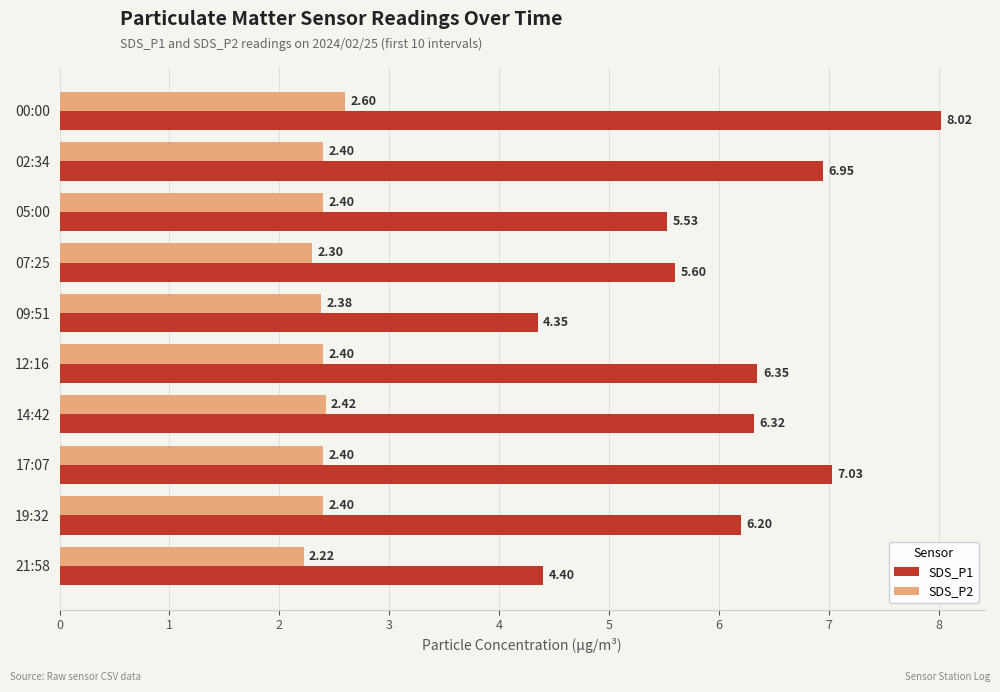

At which category is the sum across all series the highest?

00:00